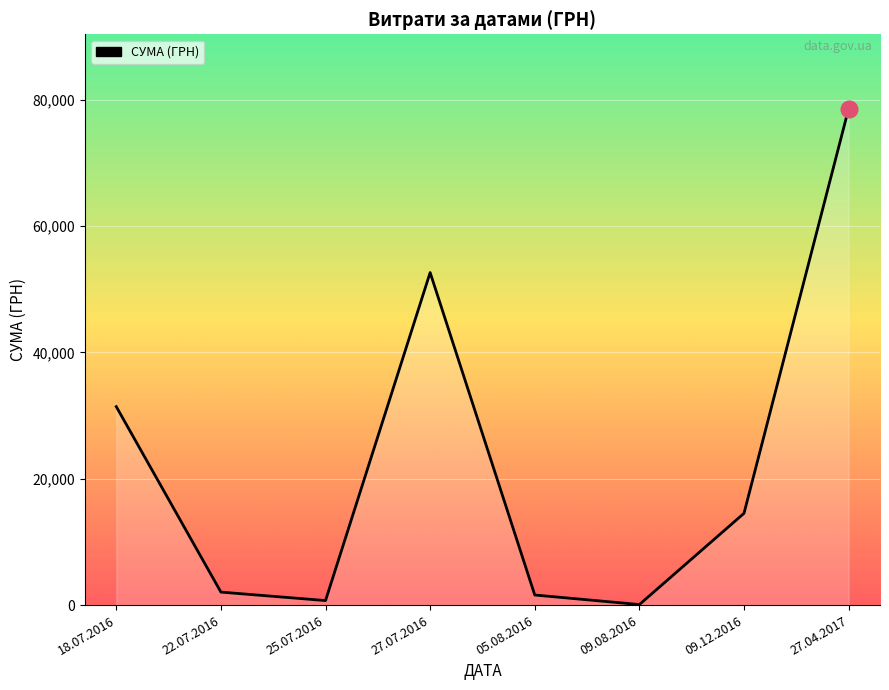

The value at 27.04.2017 is 115824.0. True or false?

False